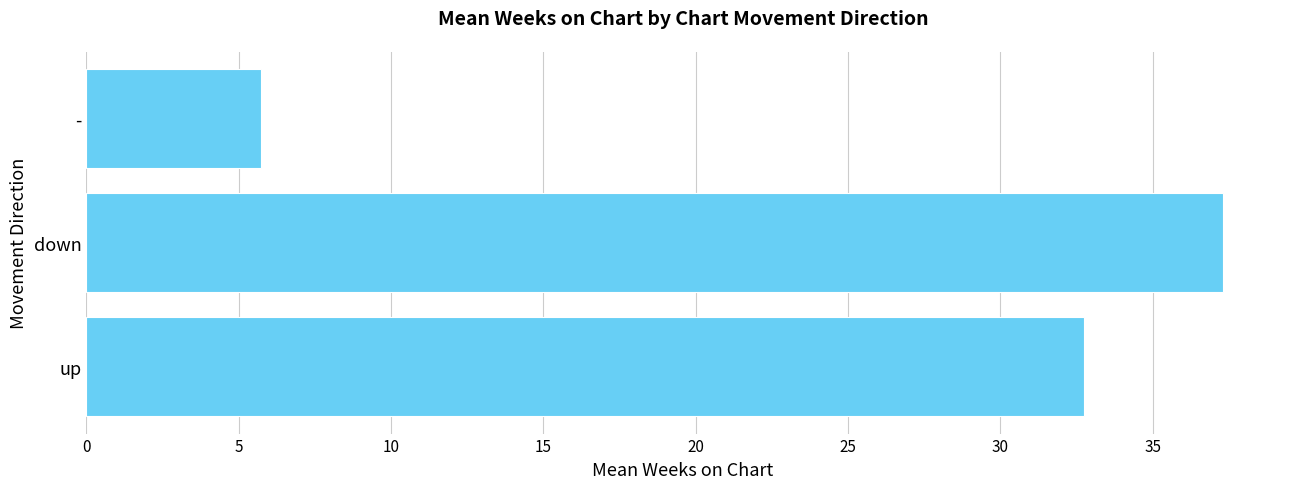

What is the difference between the values at up and -?

27.0